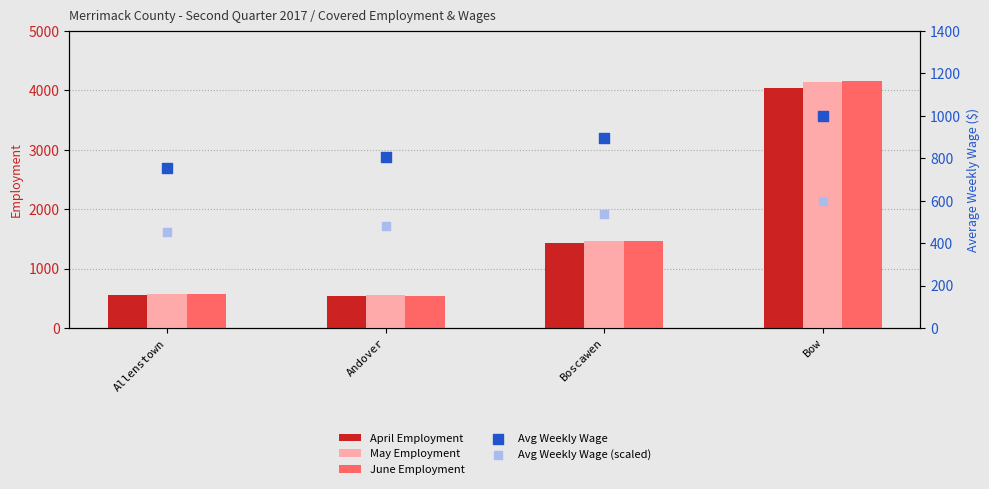

Which series reaches the minimum Y coordinate?

Avg Weekly Wage (scaled)